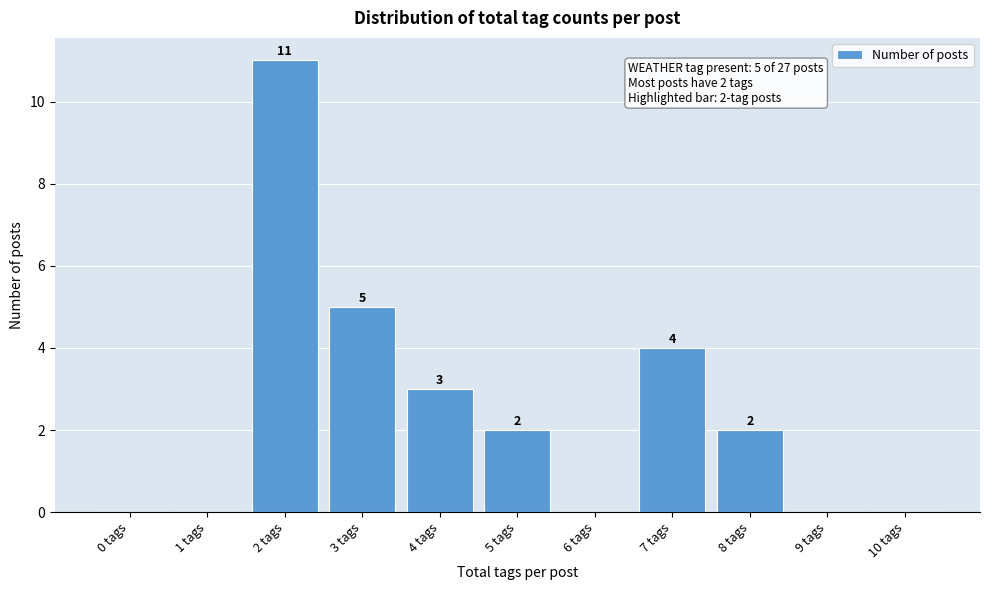

Reading left to right, extract all data points from this chart.

0 tags=0	1 tags=0	2 tags=11	3 tags=5	4 tags=3	5 tags=2	6 tags=0	7 tags=4	8 tags=2	9 tags=0	10 tags=0